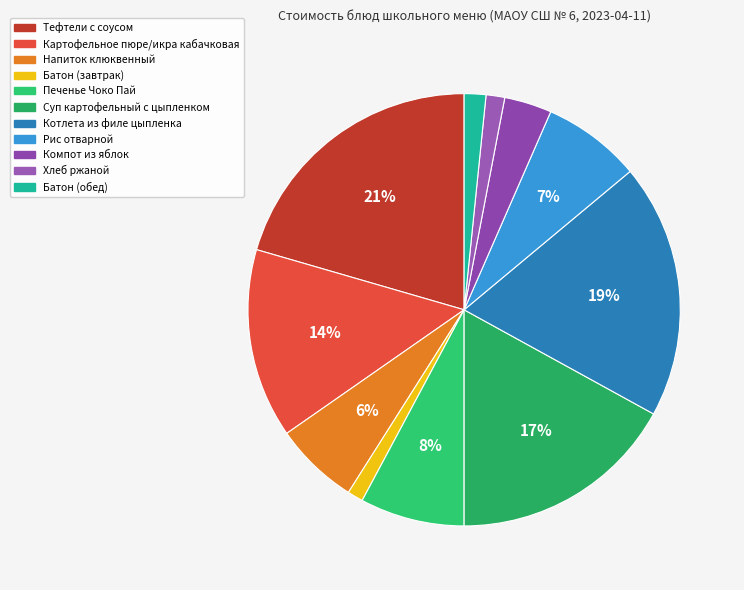

How many segments does this pie chart have?

11